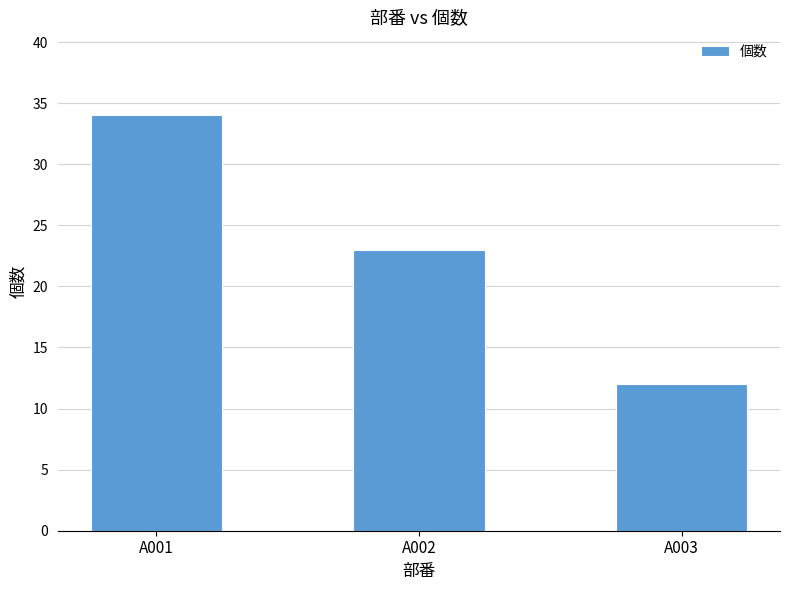

What is the average value?

23